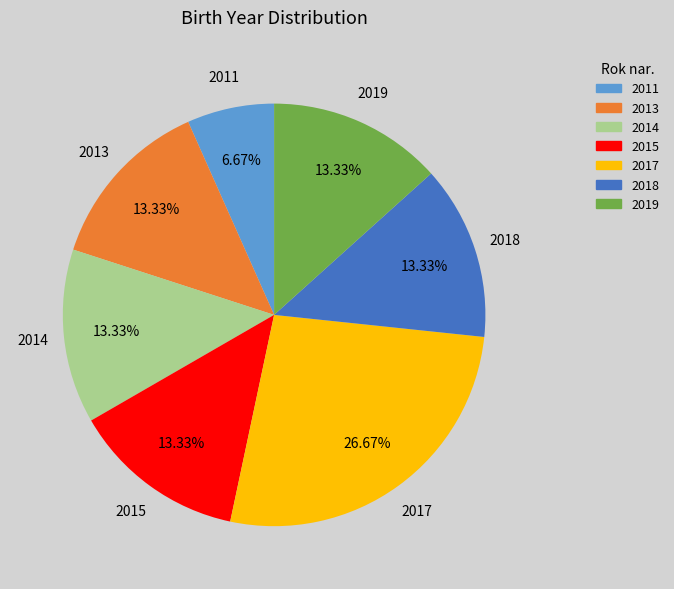

Is there a majority slice in this chart?

No